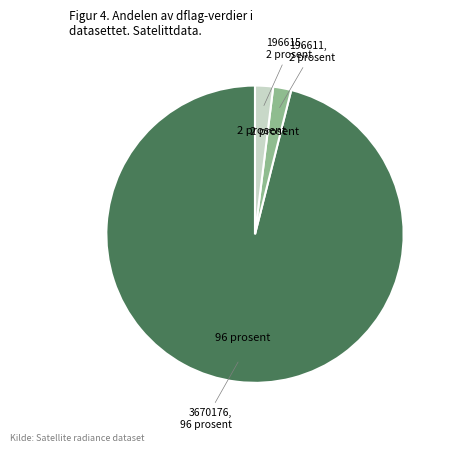

Is there a majority slice in this chart?

Yes